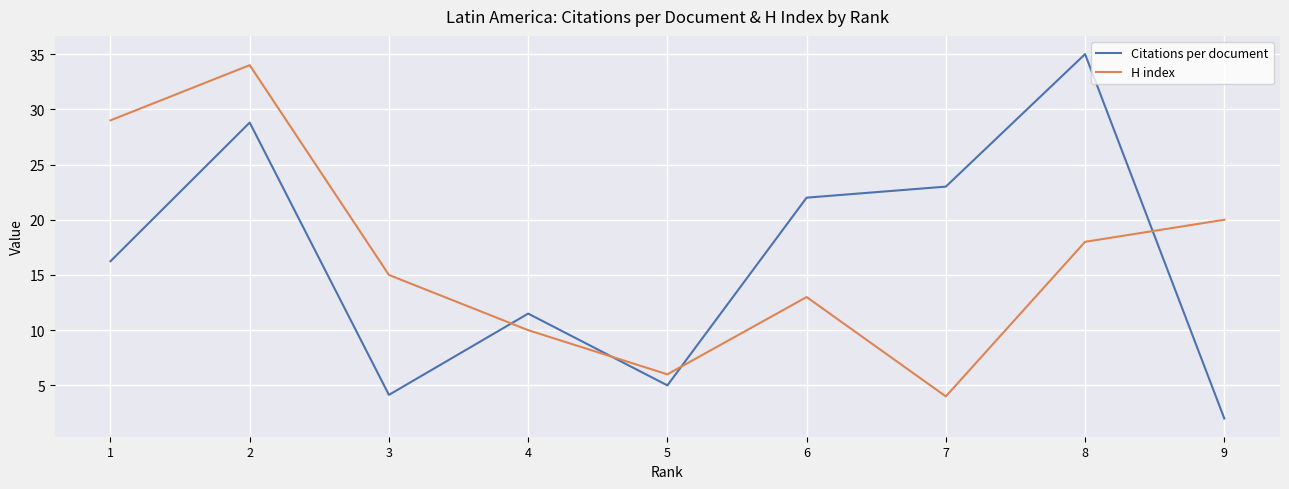

Reading left to right, what are all the values shown in this chart?

Citations per document: 16.2	28.8	4.1	11.5	5.0	22.0	23.0	35.0	2.0
H index: 29.0	34.0	15.0	10.0	6.0	13.0	4.0	18.0	20.0